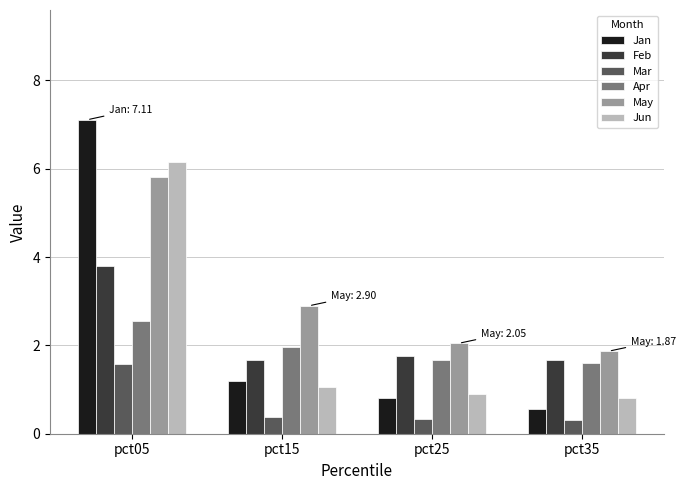

Between pct05 and pct35, which series saw the biggest shift?

Jan